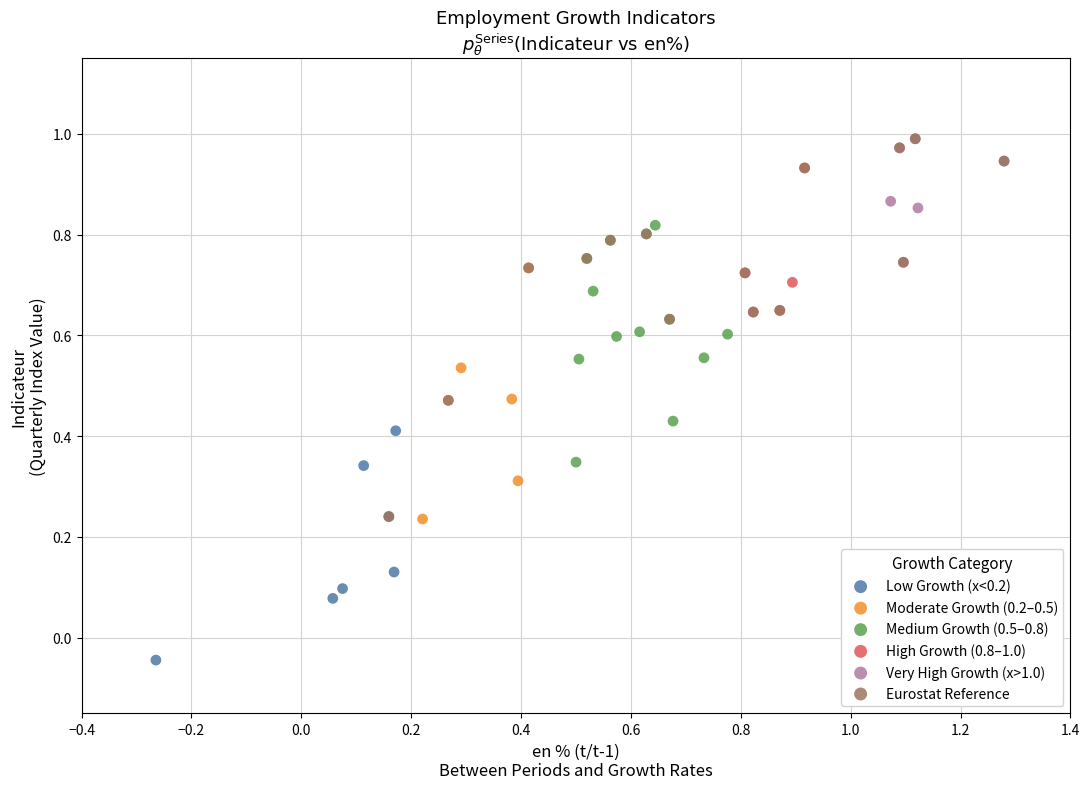

Which series contains the lowest Y value?

Low Growth (x<0.2)